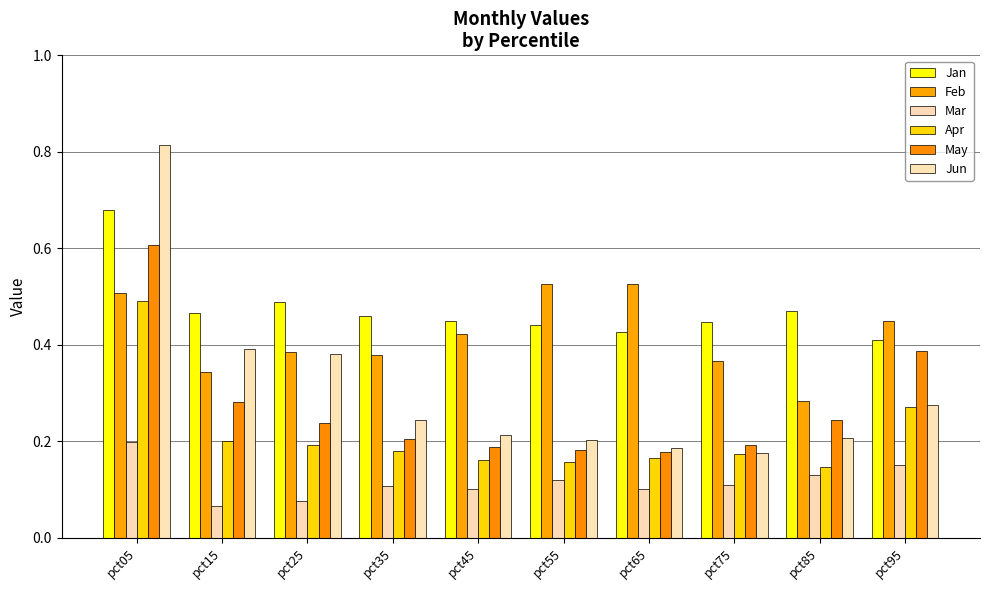

What is the value of the Jun bar at the 9th from the left?

0.2